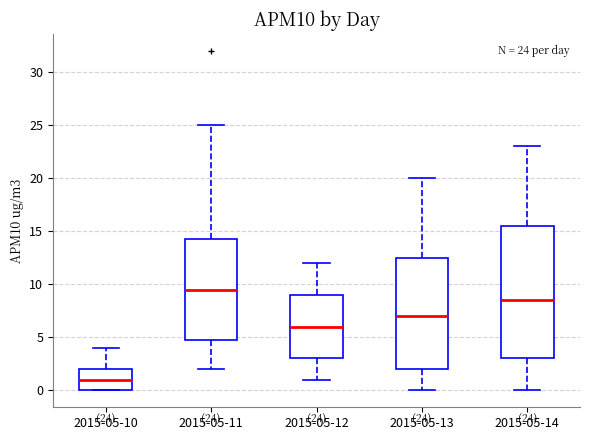

Which box has the highest median line?

2015-05-11